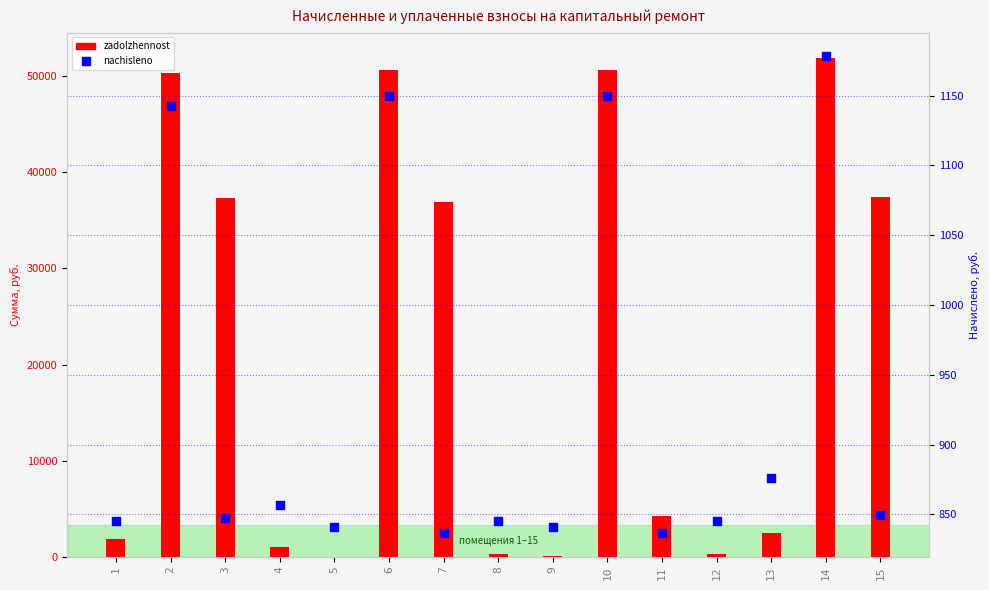

At how many categories does at least one series exceed 7498?

7